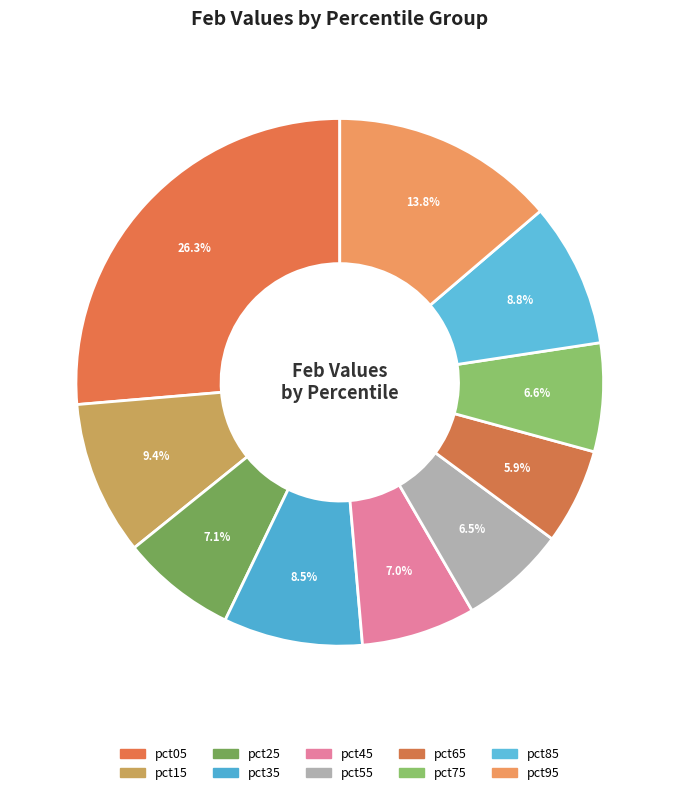

To the nearest percent, what is the average slice percentage?

10%